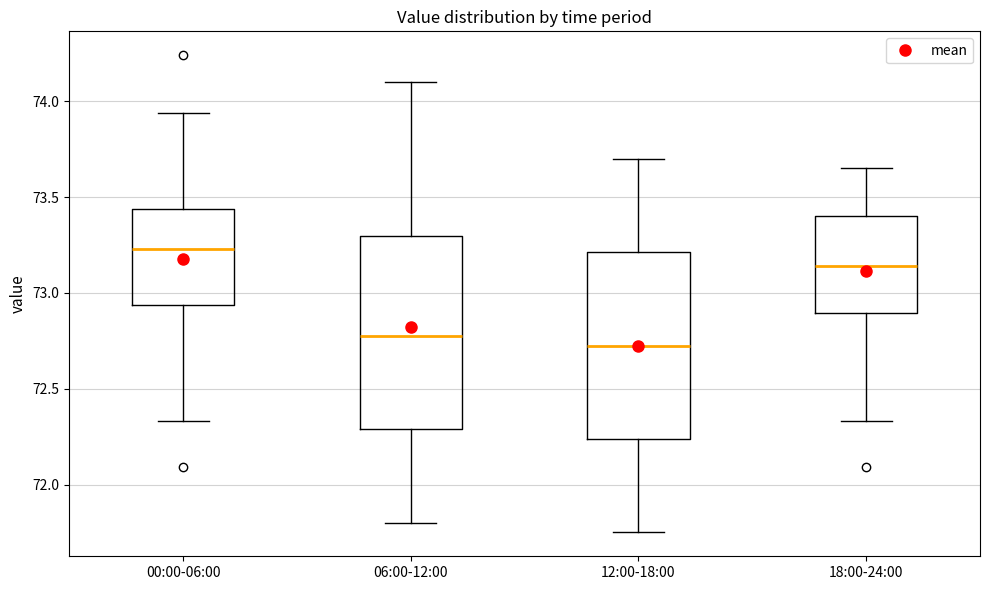

Reading left to right, read every box against the y-axis: the position of its median line, the range the box covers, and the ends of its whiskers. The values are not printed on the chart, so give them approximately, as read against the axis.

00:00-06:00: median 73.25, box 72.95 to 73.45, whiskers 72.35 to 73.95
06:00-12:00: median 72.80, box 72.30 to 73.30, whiskers 71.80 to 74.10
12:00-18:00: median 72.75, box 72.25 to 73.20, whiskers 71.75 to 73.70
18:00-24:00: median 73.15, box 72.90 to 73.40, whiskers 72.35 to 73.65